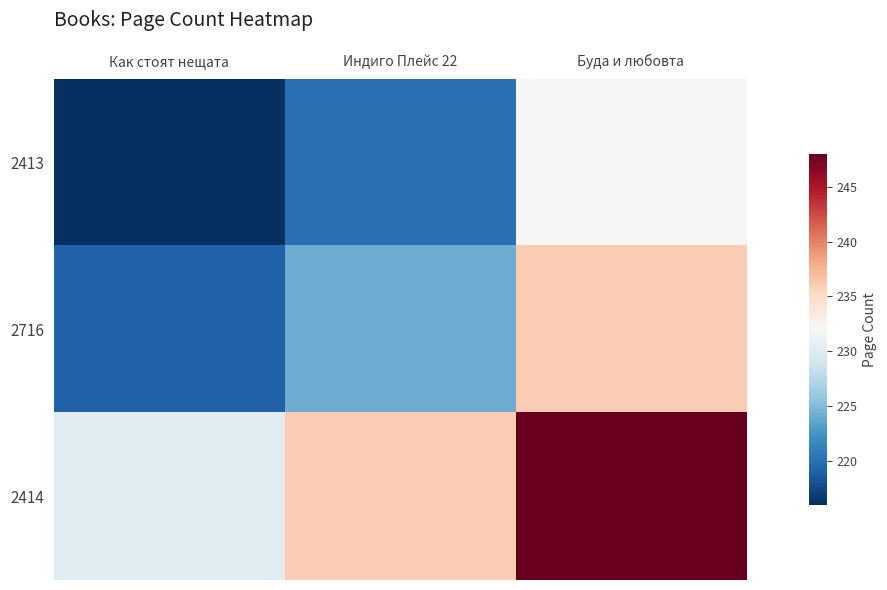

Count the number of categories in the chart.

3